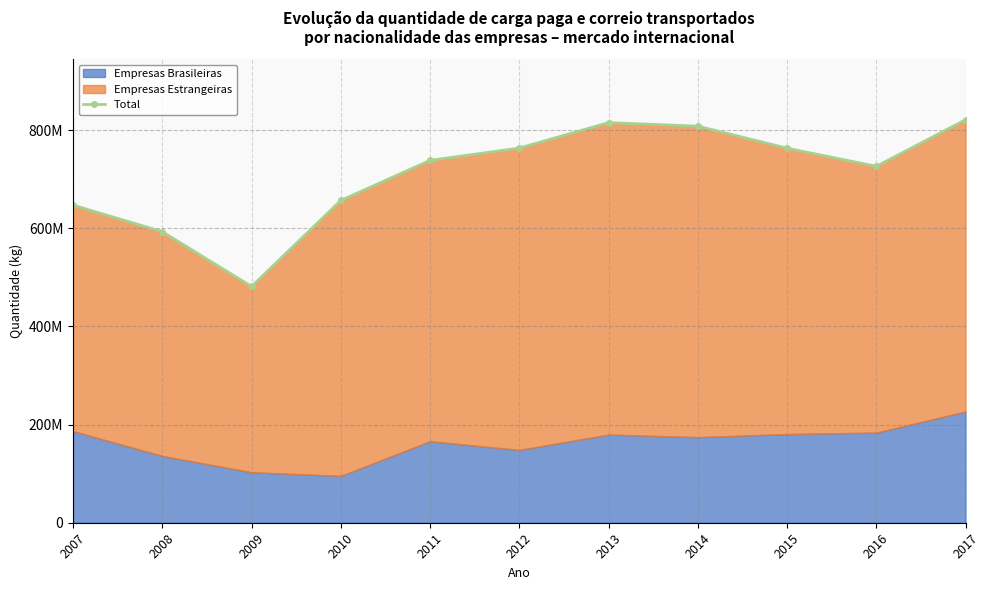

True or false: the data has more than 2 interior local peaks.

False